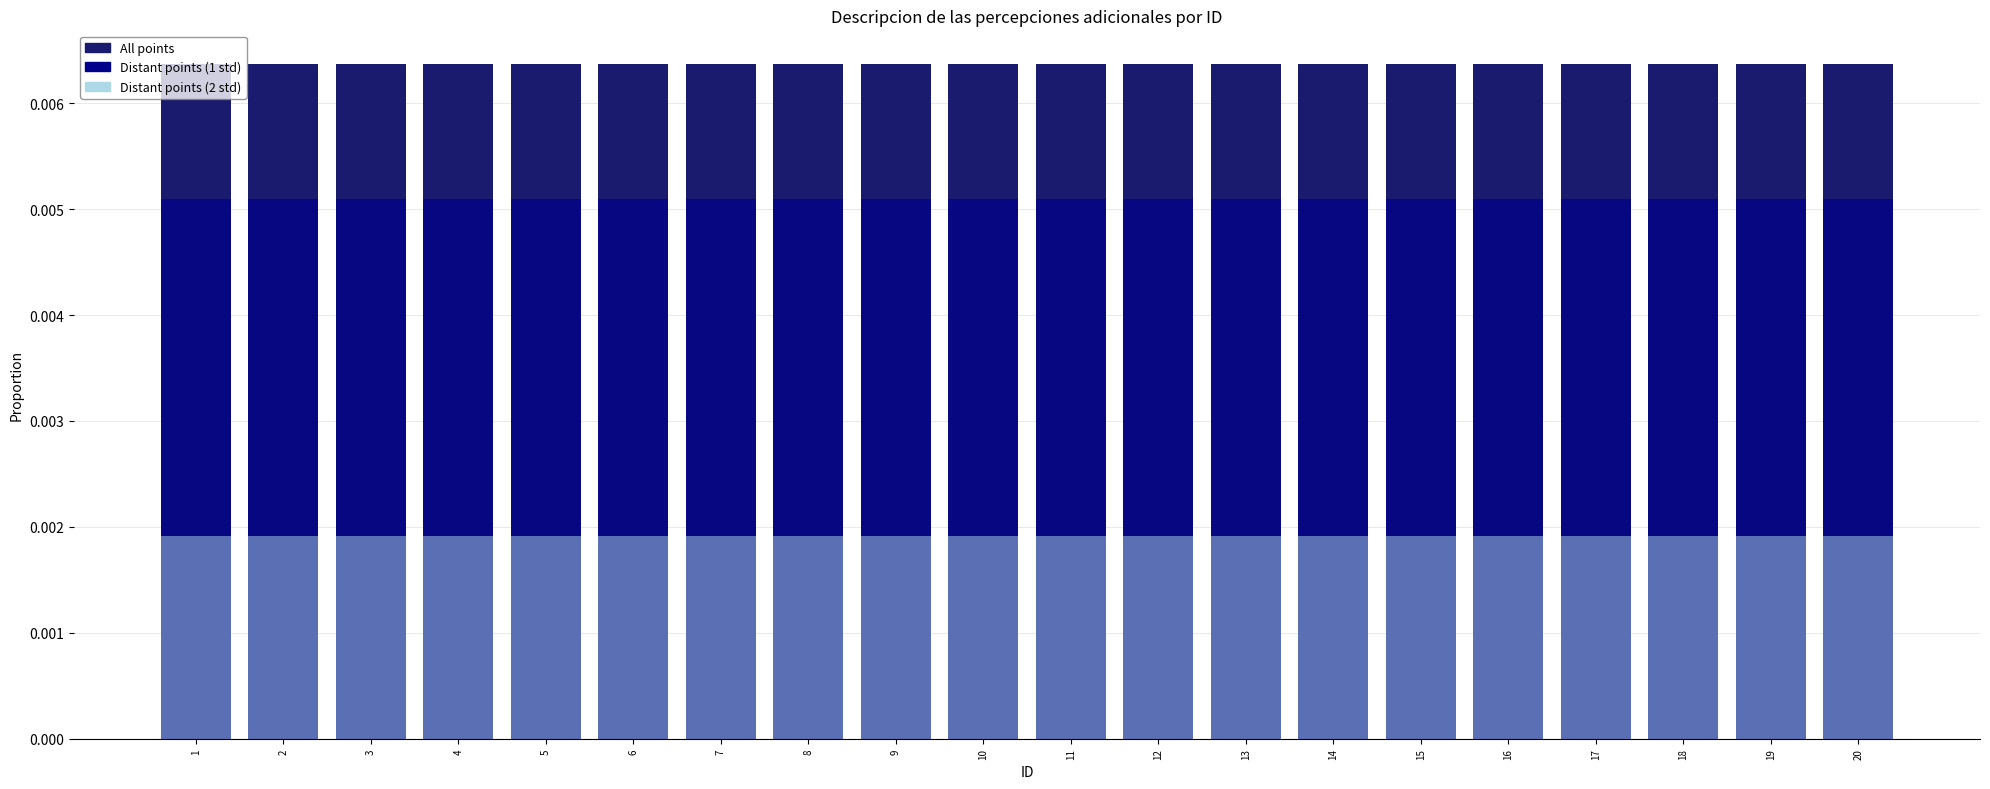

How many data points does each series have?

20